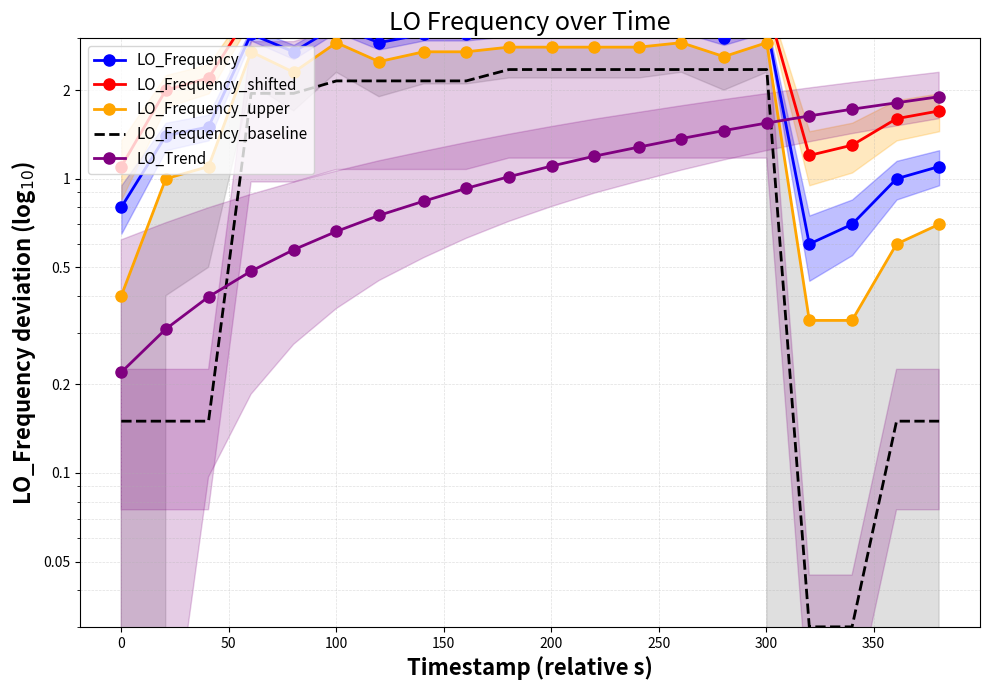

Where is the first local maximum for LO_Frequency?

100